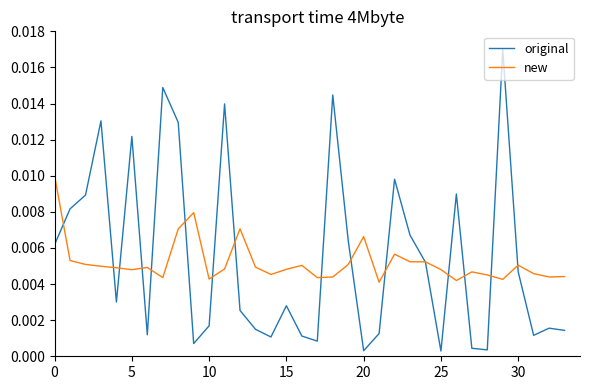

Rank the series by their maximum value, from highest to lowest.

original, new